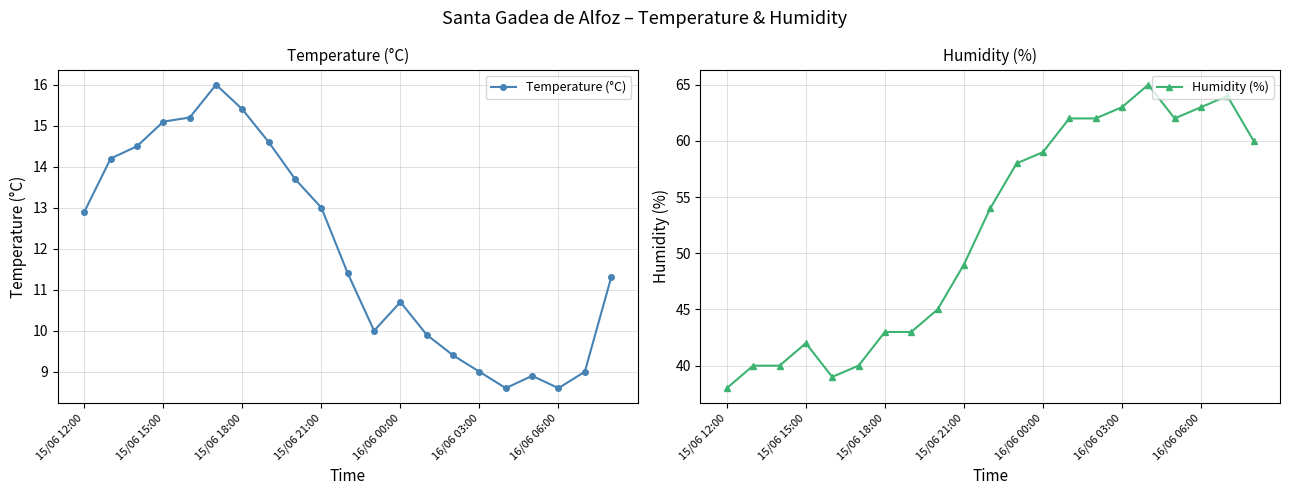

What is the lowest value of the Temperature (°C) series?

8.6